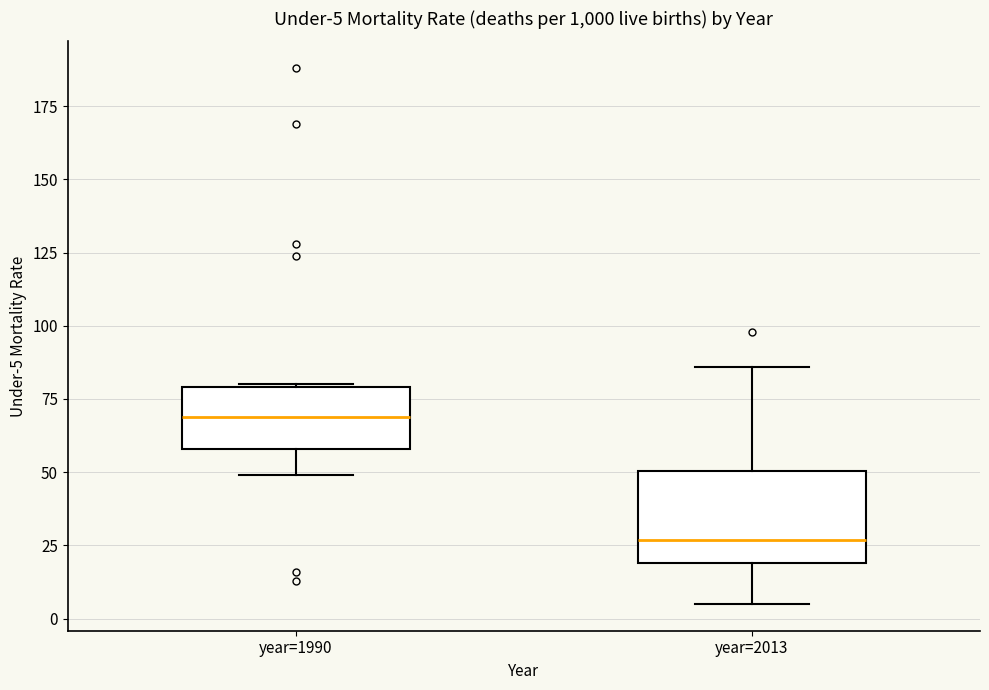

Comparing the boxes themselves (not the whiskers), which one is the tallest?

year=2013